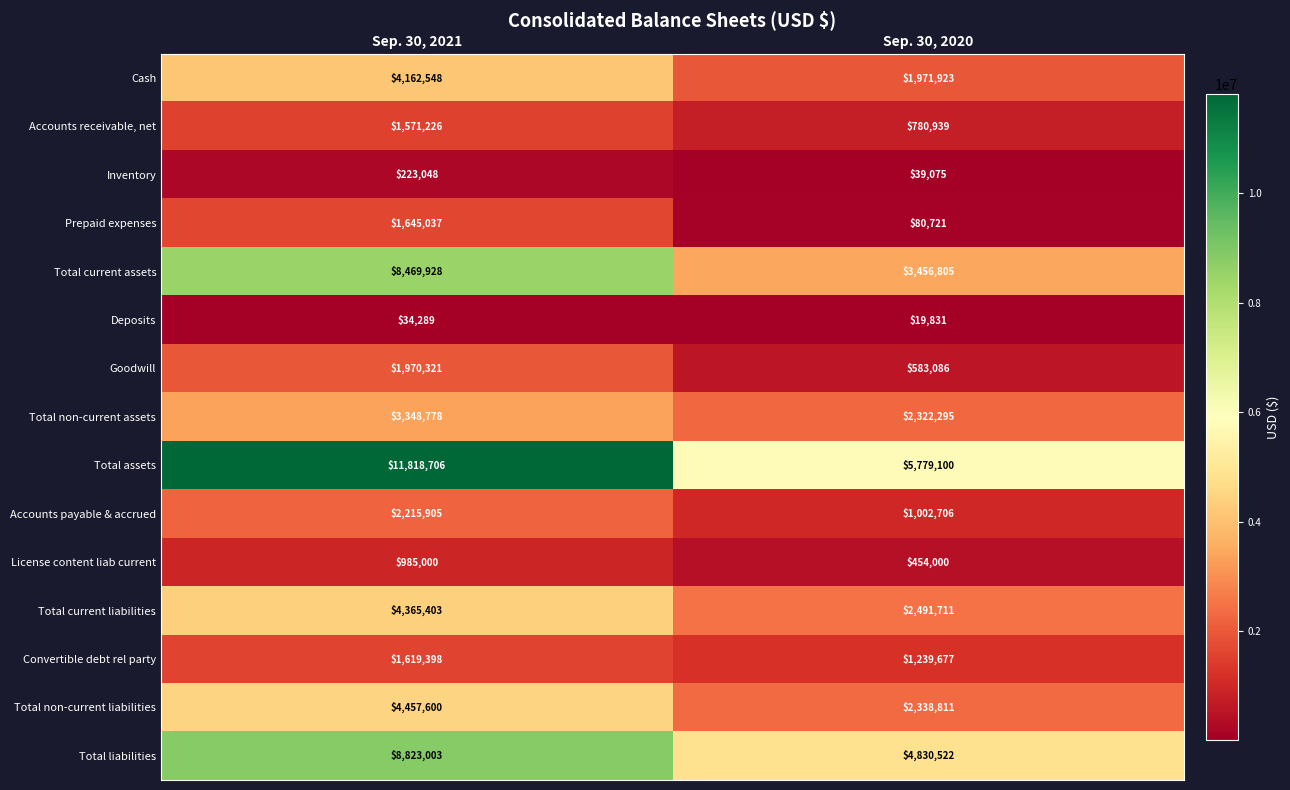

At Sep. 30, 2021, list the series in order from largest to smallest.

Total assets, Total liabilities, Total current assets, Total non-current liabilities, Total current liabilities, Cash, Total non-current assets, Accounts payable & accrued, Goodwill, Prepaid expenses, Convertible debt rel party, Accounts receivable, net, License content liab current, Inventory, Deposits